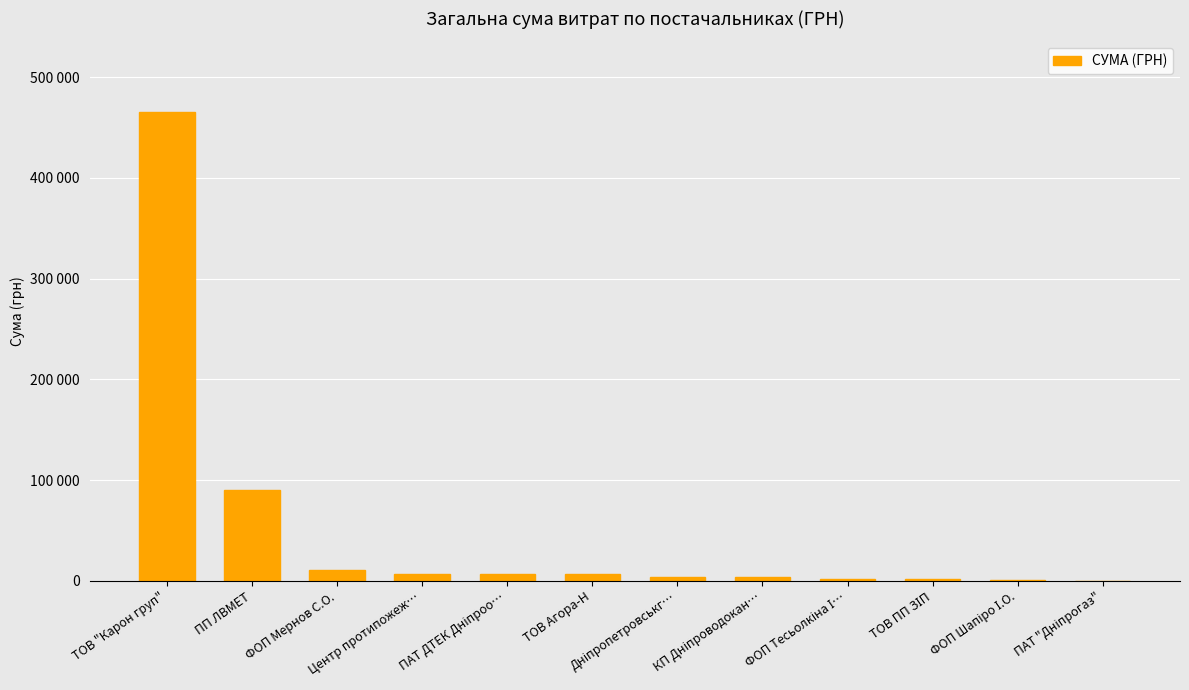

What is the average value?

49989.7